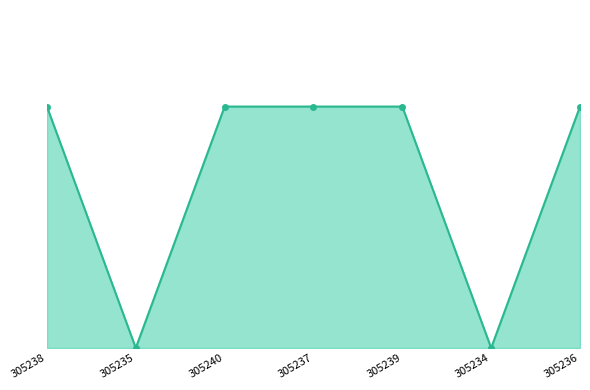

Where is the first local minimum?

305235